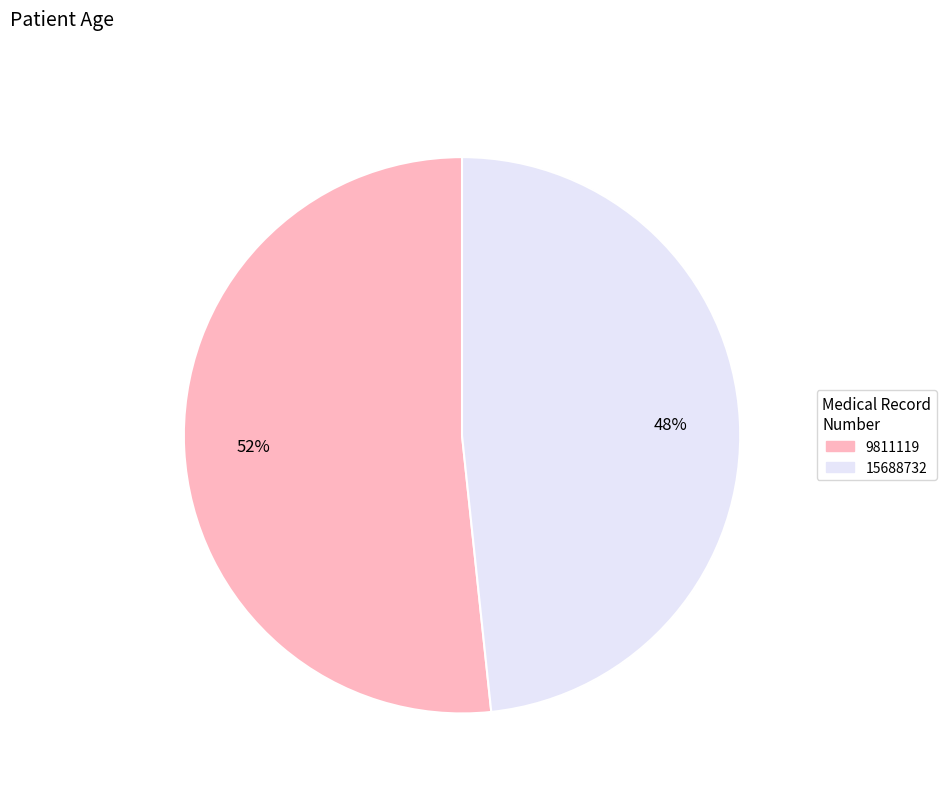

How many slices are in this pie chart?

2